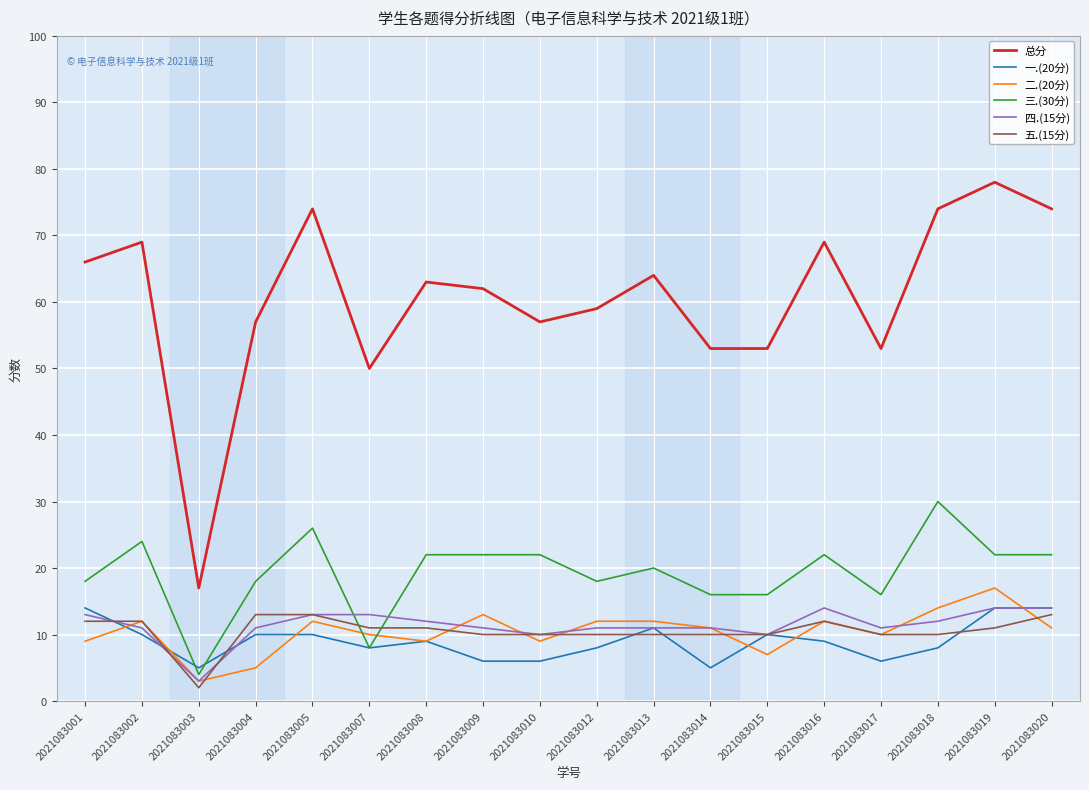

Reading left to right, extract all data points from this chart.

总分: 2021083001=66	2021083002=69	2021083003=17	2021083004=57	2021083005=74	2021083007=50	2021083008=63	2021083009=62	2021083010=57	2021083012=59	2021083013=64	2021083014=53	2021083015=53	2021083016=69	2021083017=53	2021083018=74	2021083019=78	2021083020=74
一.(20分): 2021083001=14	2021083002=10	2021083003=5	2021083004=10	2021083005=10	2021083007=8	2021083008=9	2021083009=6	2021083010=6	2021083012=8	2021083013=11	2021083014=5	2021083015=10	2021083016=9	2021083017=6	2021083018=8	2021083019=14	2021083020=14
二.(20分): 2021083001=9	2021083002=12	2021083003=3	2021083004=5	2021083005=12	2021083007=10	2021083008=9	2021083009=13	2021083010=9	2021083012=12	2021083013=12	2021083014=11	2021083015=7	2021083016=12	2021083017=10	2021083018=14	2021083019=17	2021083020=11
三.(30分): 2021083001=18	2021083002=24	2021083003=4	2021083004=18	2021083005=26	2021083007=8	2021083008=22	2021083009=22	2021083010=22	2021083012=18	2021083013=20	2021083014=16	2021083015=16	2021083016=22	2021083017=16	2021083018=30	2021083019=22	2021083020=22
四.(15分): 2021083001=13	2021083002=11	2021083003=3	2021083004=11	2021083005=13	2021083007=13	2021083008=12	2021083009=11	2021083010=10	2021083012=11	2021083013=11	2021083014=11	2021083015=10	2021083016=14	2021083017=11	2021083018=12	2021083019=14	2021083020=14
五.(15分): 2021083001=12	2021083002=12	2021083003=2	2021083004=13	2021083005=13	2021083007=11	2021083008=11	2021083009=10	2021083010=10	2021083012=10	2021083013=10	2021083014=10	2021083015=10	2021083016=12	2021083017=10	2021083018=10	2021083019=11	2021083020=13